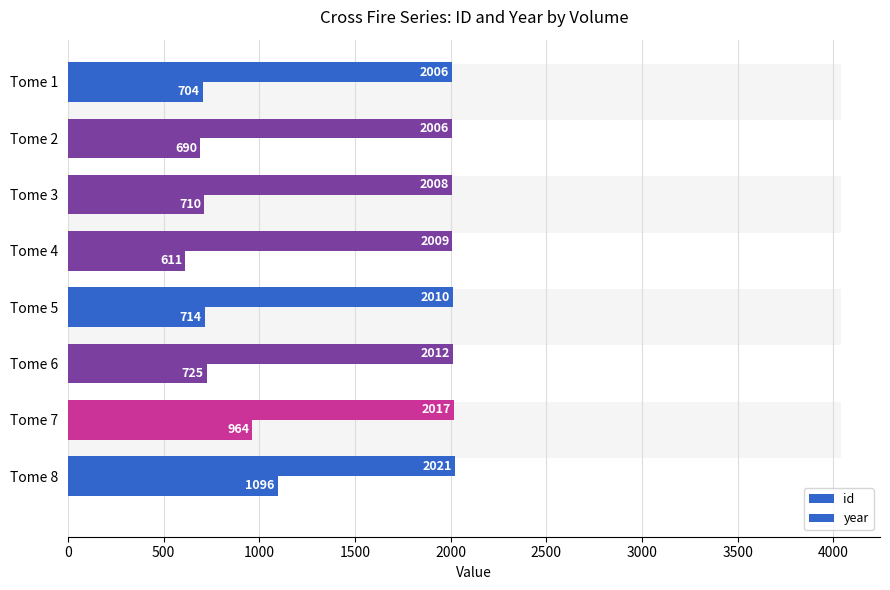

Rank the series at Tome 2 from lowest to highest value.

id, year